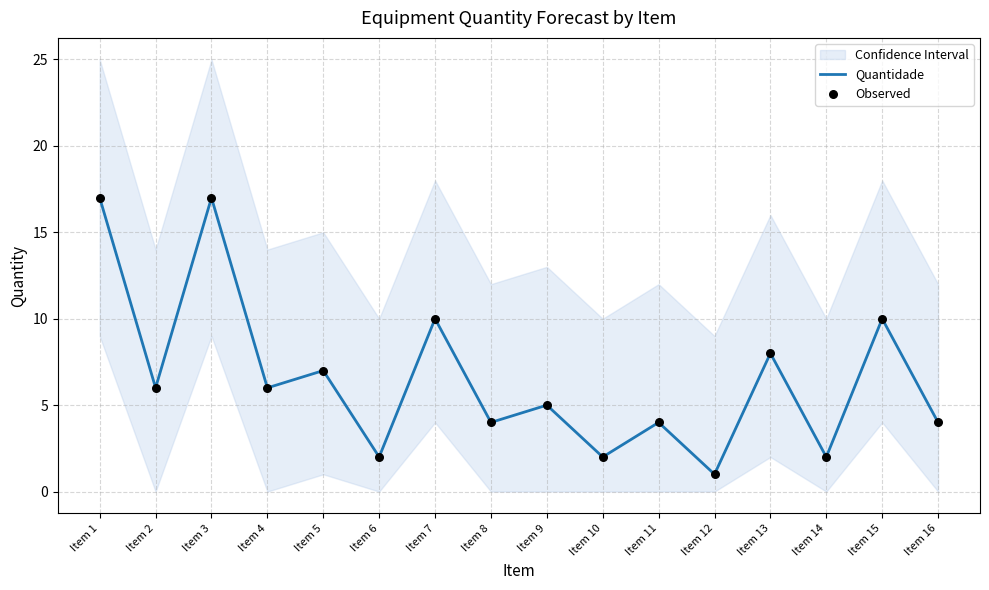

Which series has the largest total across all categories?

Quantidade